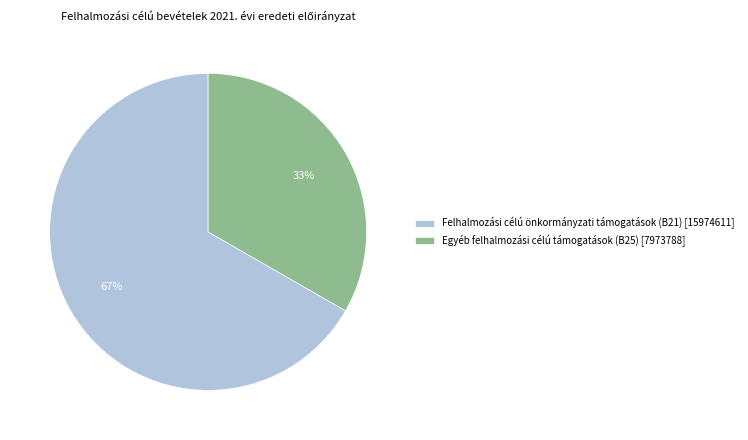

What percentage is the Egyéb felhalmozási célú támogatások (B25) [7973788] slice, to the nearest percent?

33%